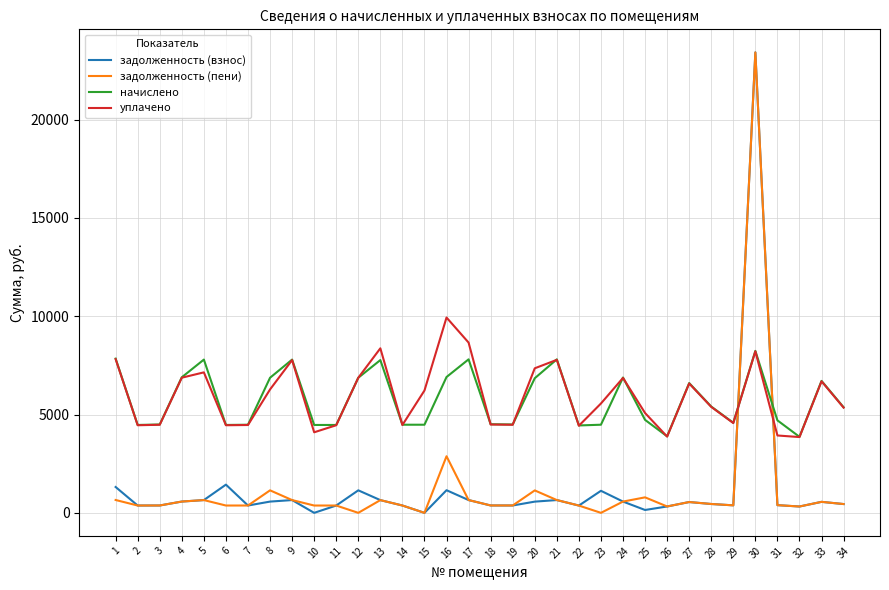

Is the value of начислено at 19 greater than the value of задолженность (пени) at 32?

Yes